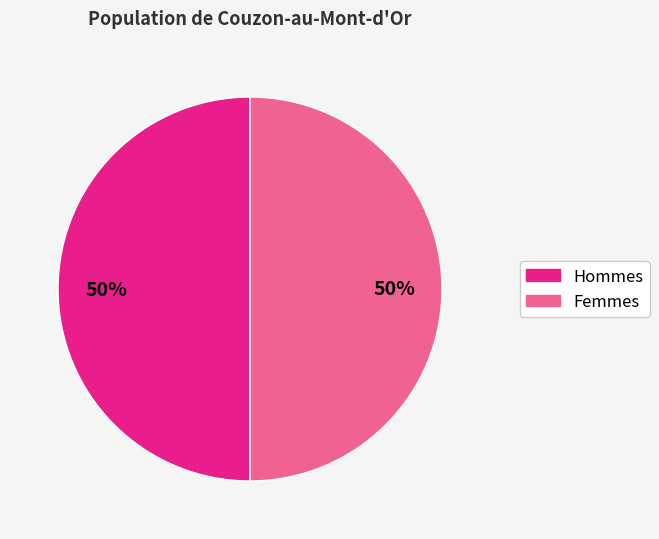

How many segments does this pie chart have?

2